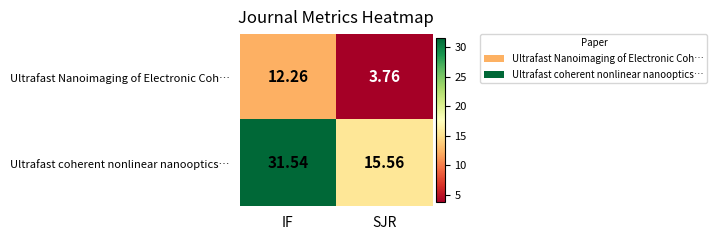

List the series in order of their overall mean, highest first.

Ultrafast coherent nonlinear nanooptics…, Ultrafast Nanoimaging of Electronic Coh…